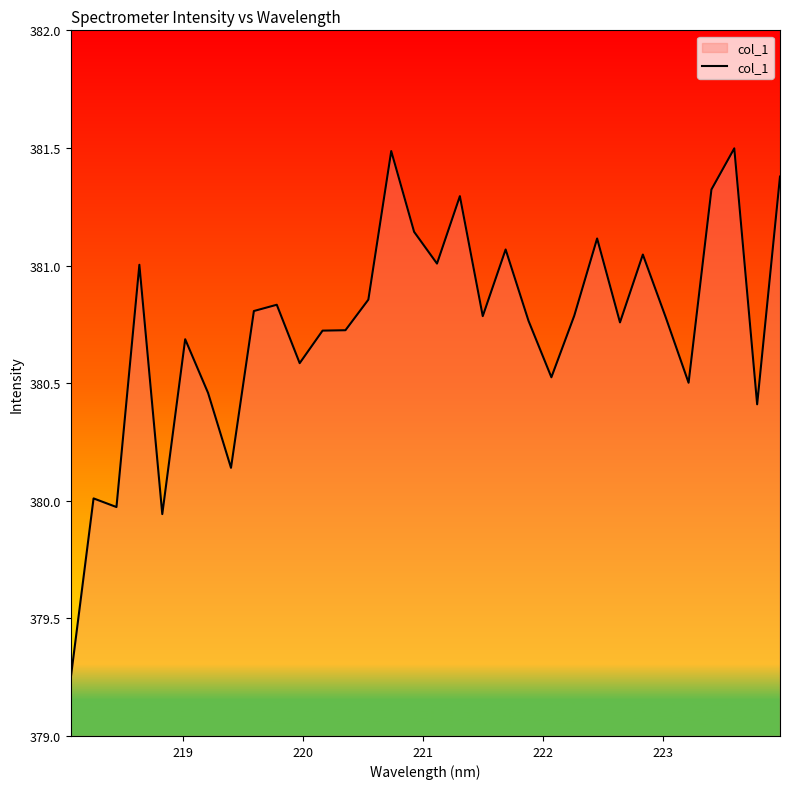

What is the greatest value displayed?

381.5